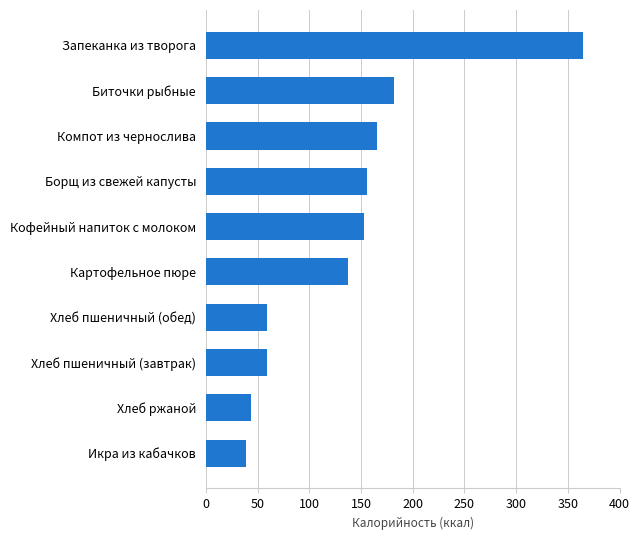

Are the bars horizontal?

Yes